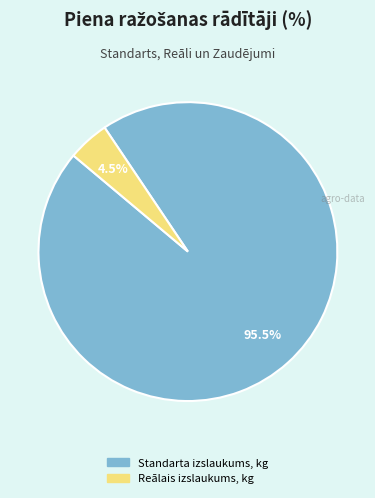

Is there a majority slice in this chart?

Yes